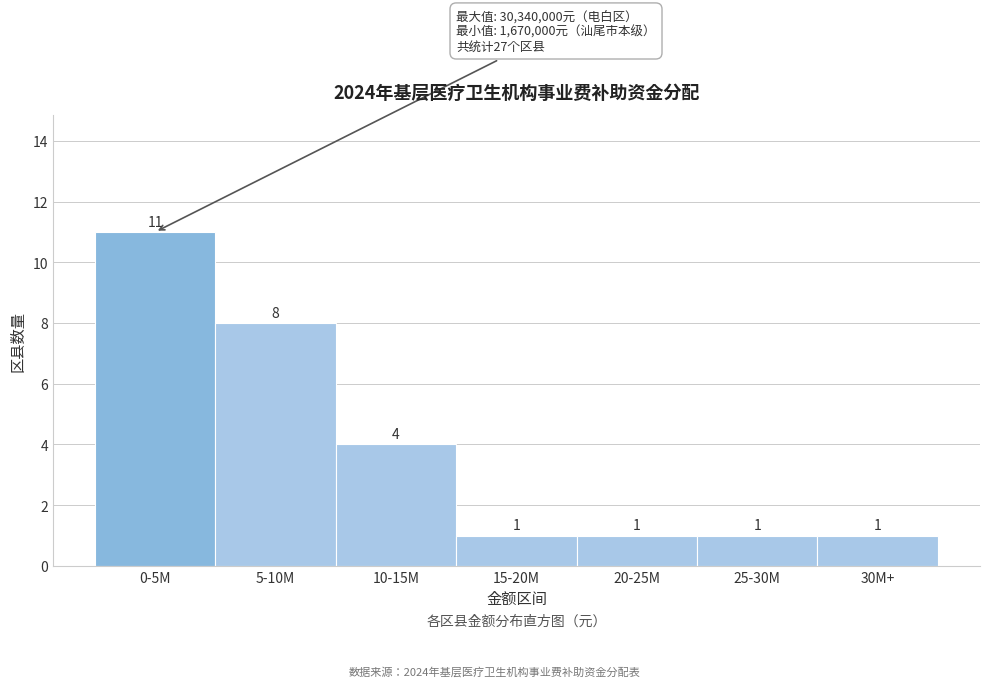

Reading left to right, what are all the values shown in this chart?

11	8	4	1	1	1	1